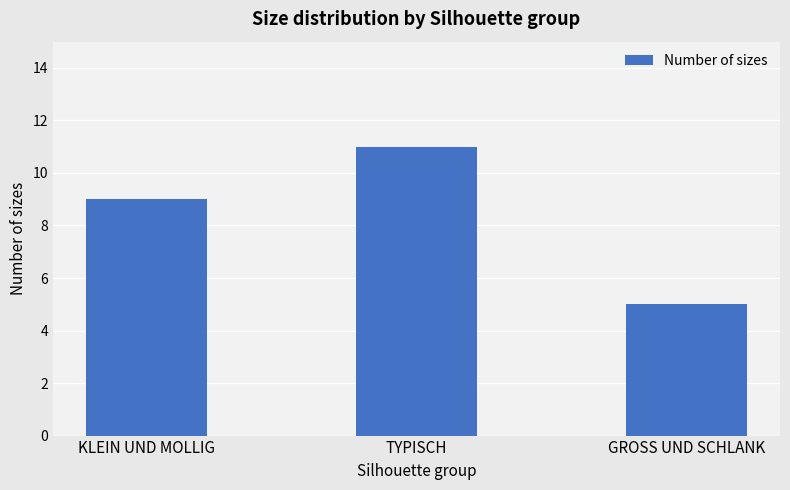

Are the bars grouped side by side (vs. stacked)?

No